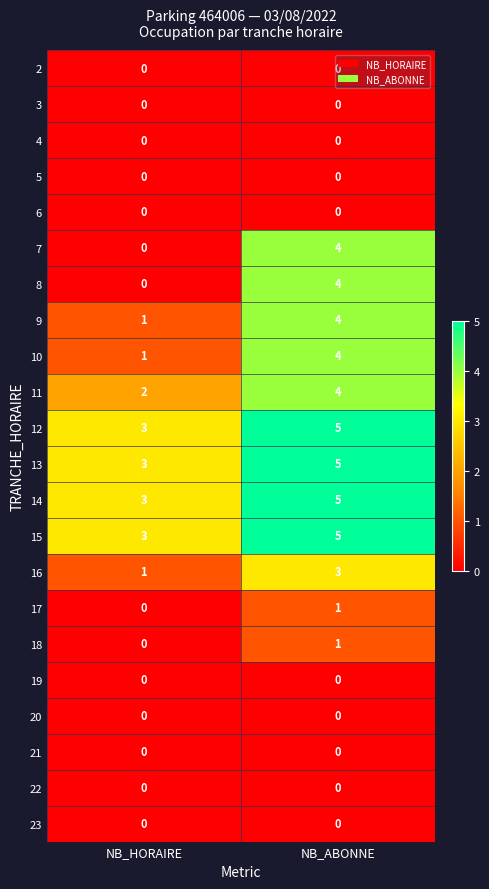

The value of 20 at NB_ABONNE is 0. True or false?

True